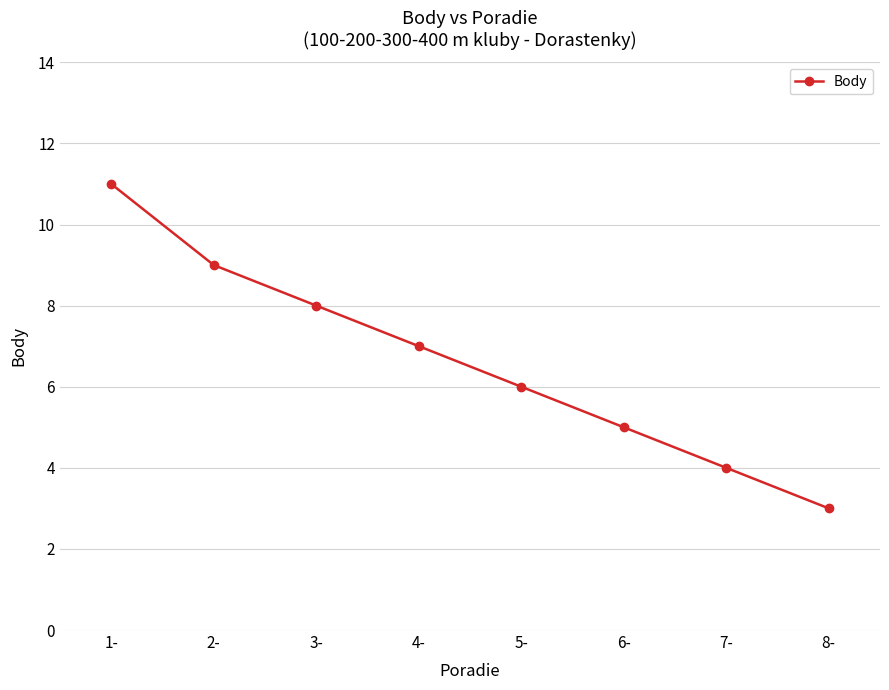

Is this an area chart (filled region under the line)?

No